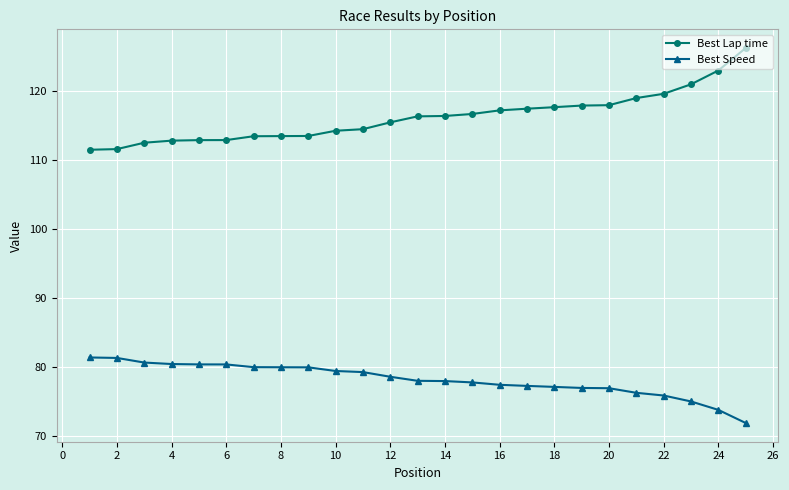

Rank the series by their average value, from lowest to highest.

Best Speed, Best Lap time